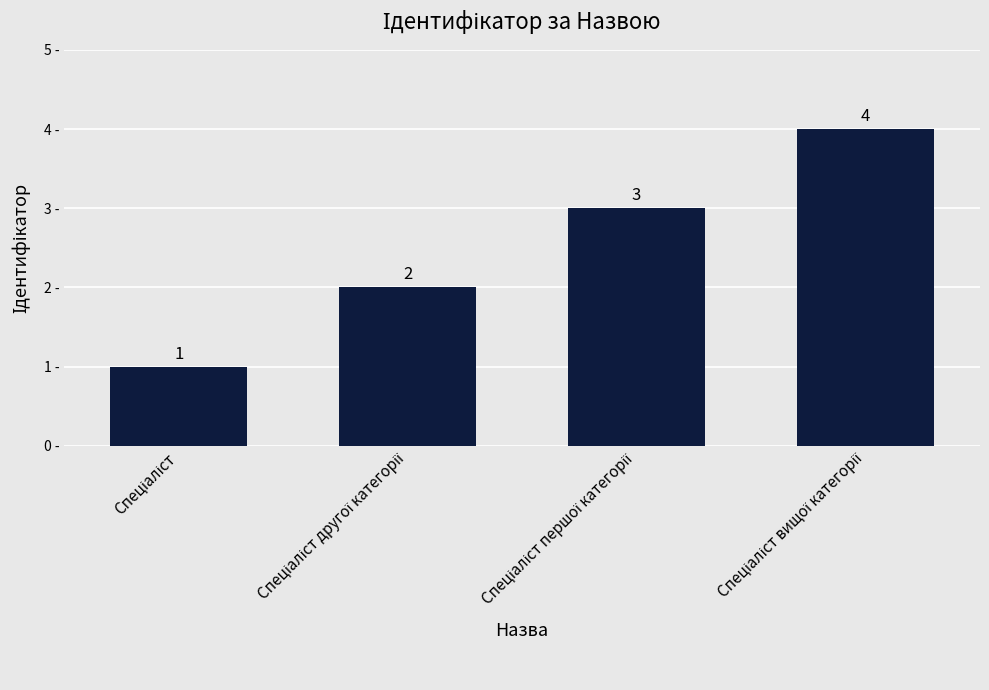

How many values are between 2 and 4?

3